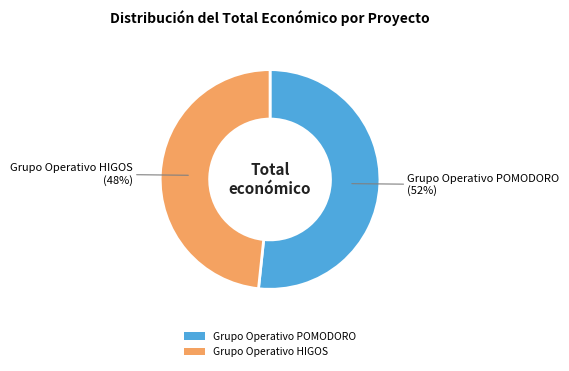

How many segments does this pie chart have?

2